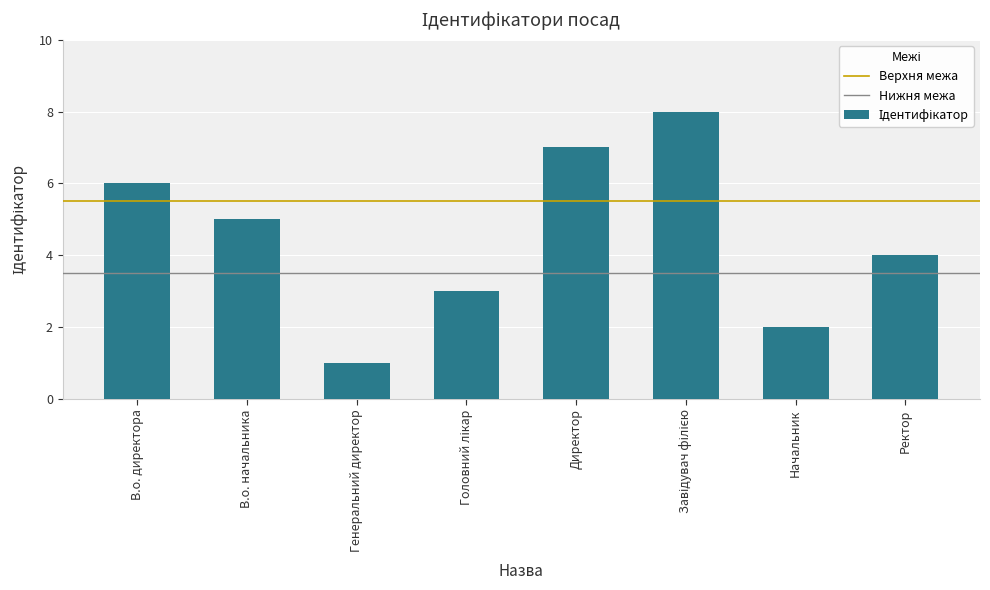

What position from the right is Генеральний директор?

6